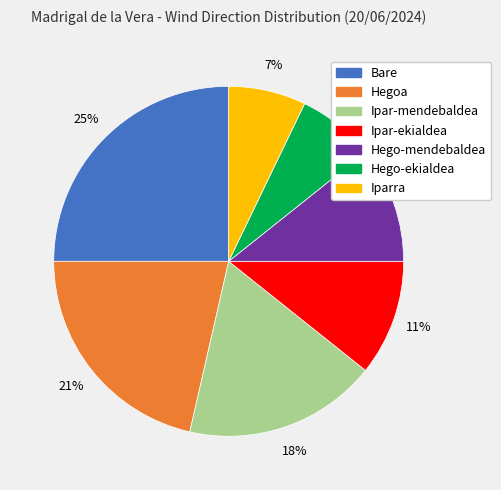

To the nearest percent, what is the difference between the Bare and Iparra slice percentages?

18%